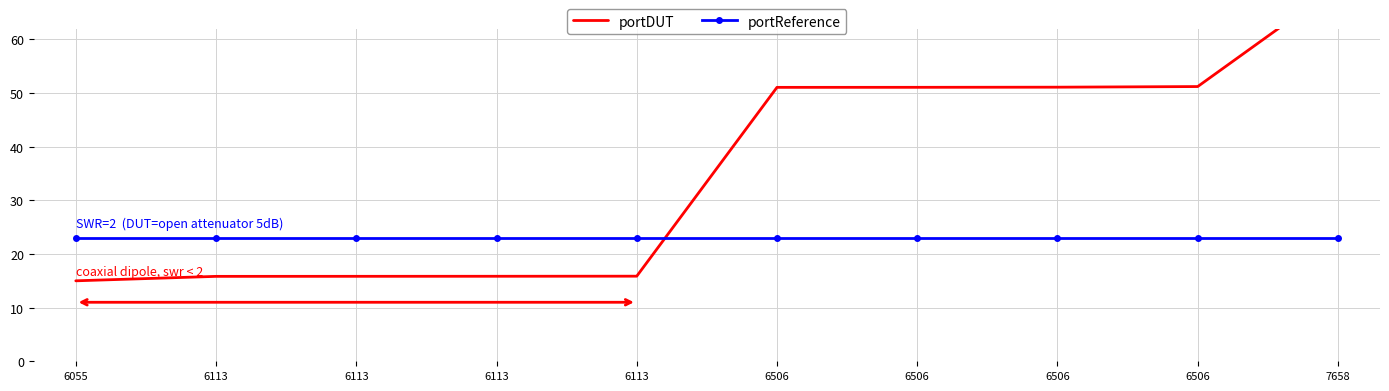

What is the total value across all series at 6113?

38.8